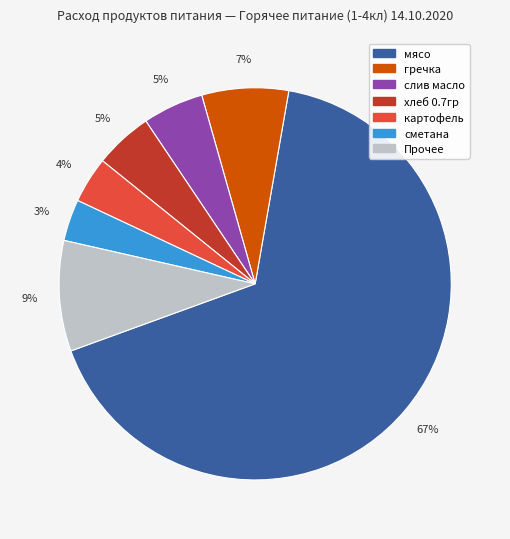

Count the number of slices in the pie.

7